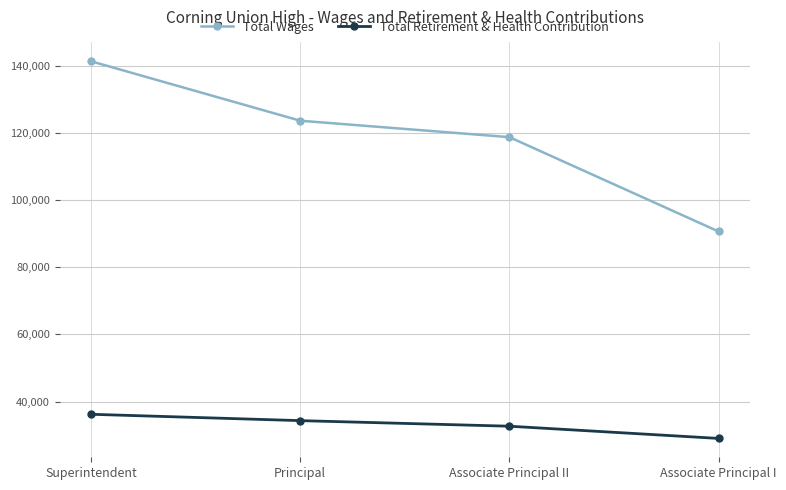

The Total Retirement & Health Contribution series shows 29065 at Associate Principal I. True or false?

True